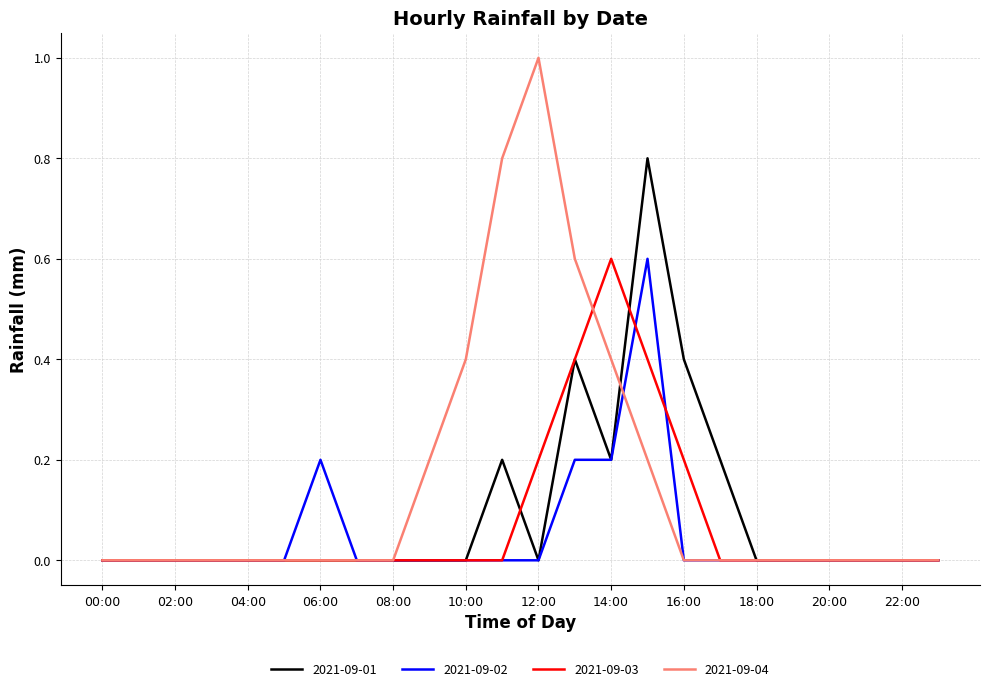

Which series has the largest total across all categories?

2021-09-04